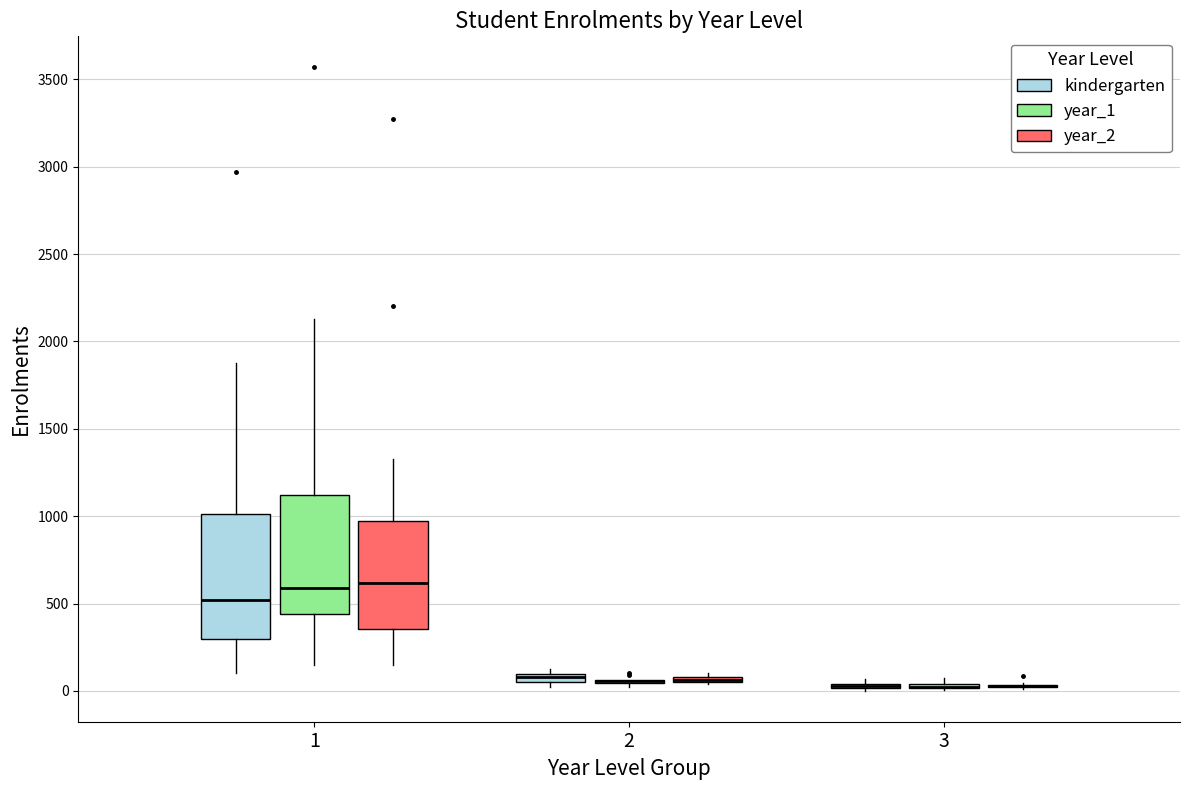

Where is the lower edge of the box for 3 (kindergarten) on the y-axis? The values are not printed on the chart, so give them approximately, as read against the axis.

0